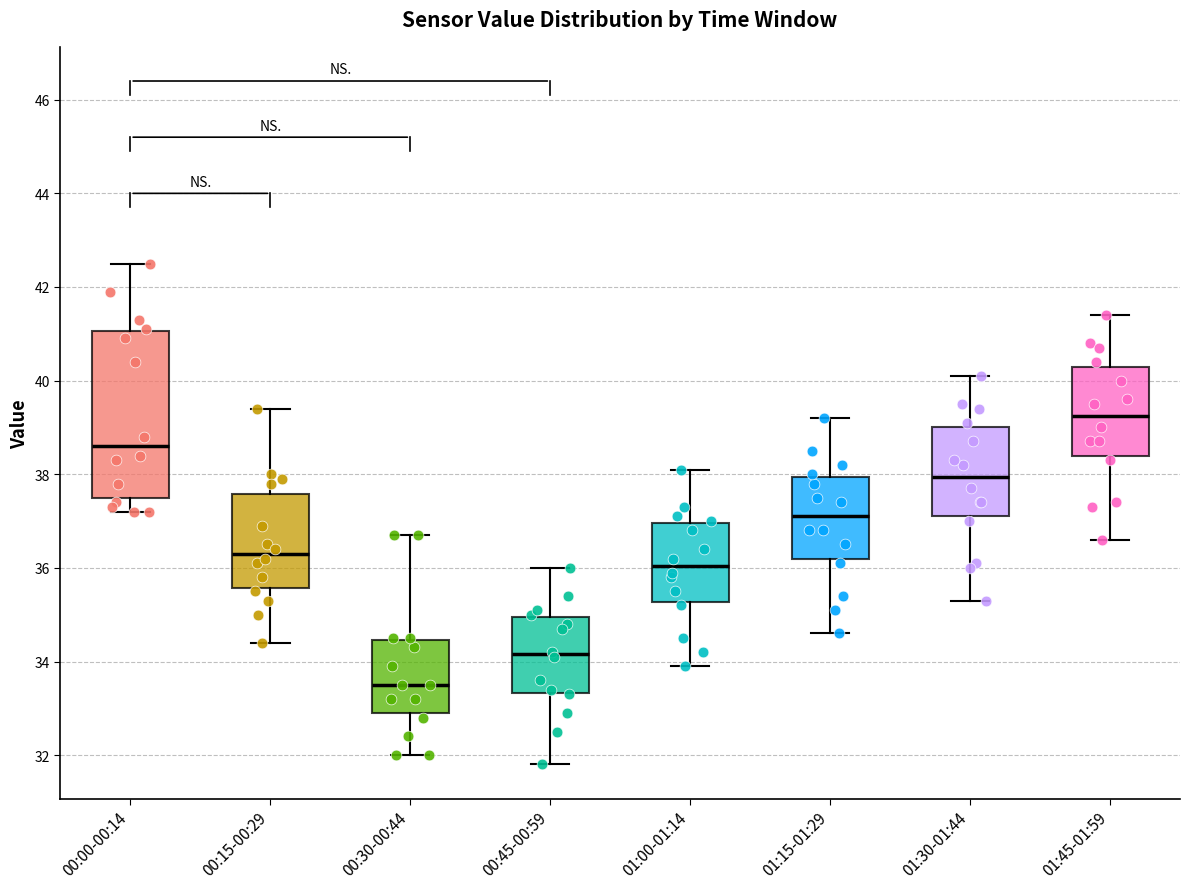

Where is the upper edge of the box for 00:45-00:59 on the y-axis? The values are not printed on the chart, so give them approximately, as read against the axis.

35.0